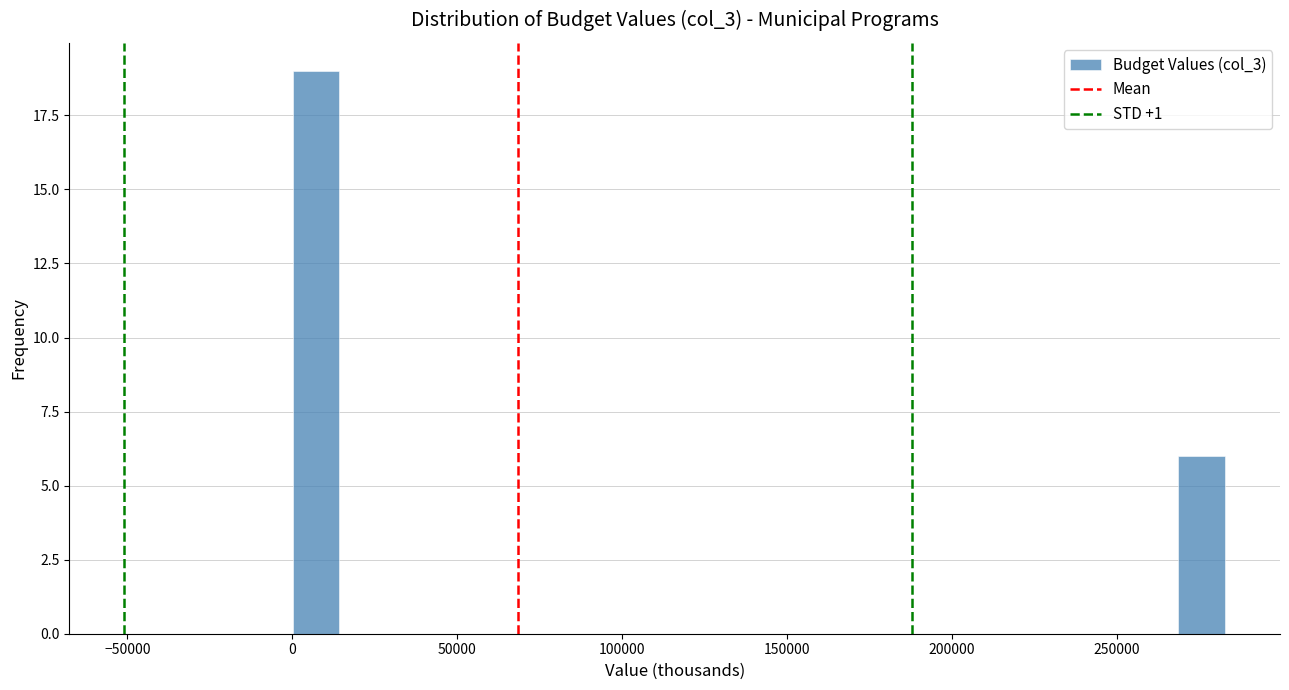

Read against the x-axis, roughly where is the centre of the tallest bar?

5000